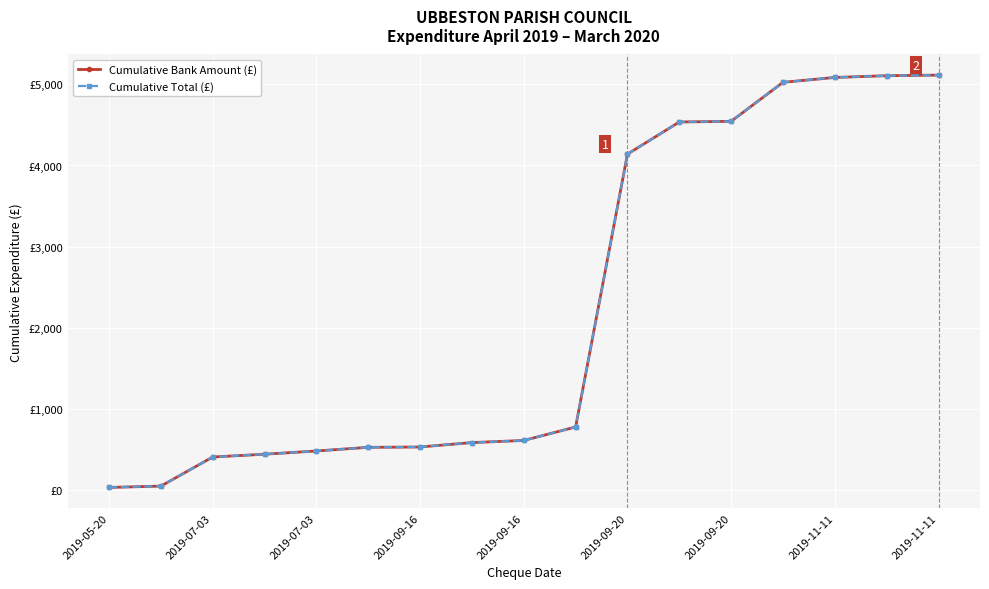

Is this an area chart (filled region under the line)?

No